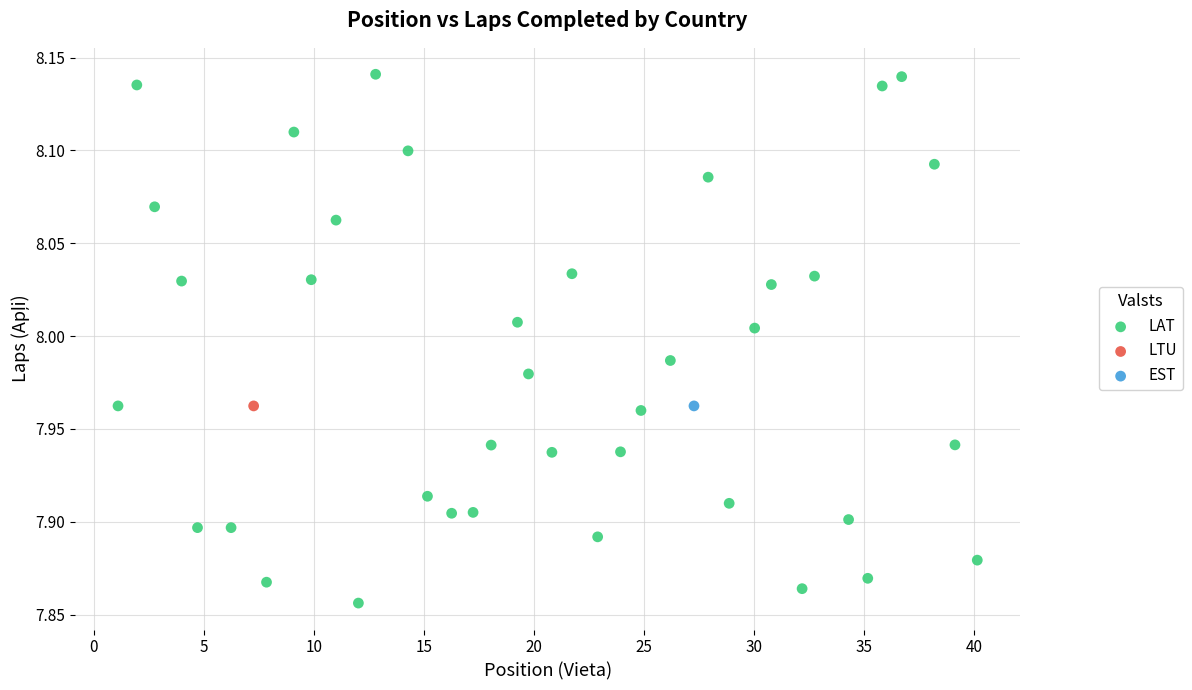

What are all the series names shown in the legend?

LAT, LTU, EST